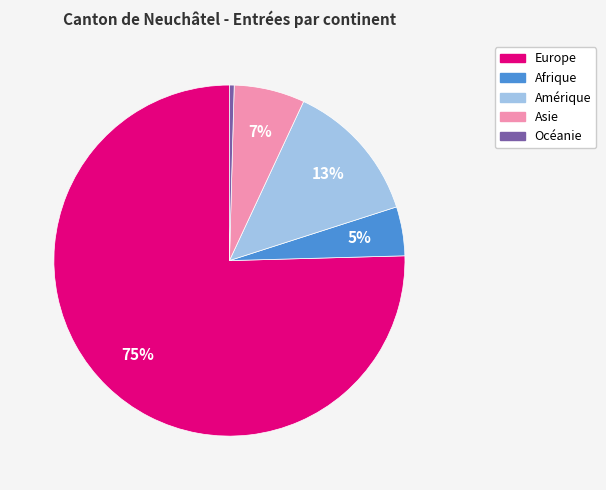

Which has a higher value, Afrique or Asie?

Asie